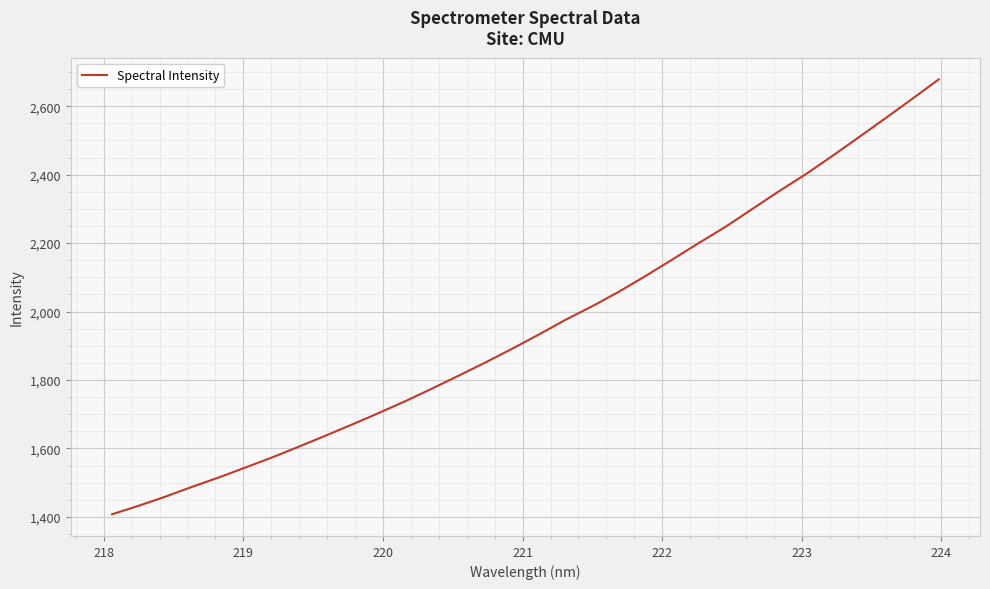

What is the sum of all values?

62672.4